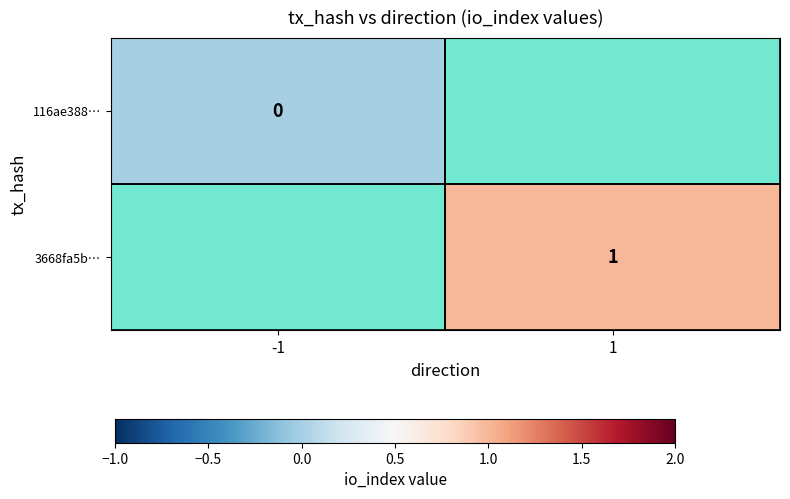

The 3668fa5b… series shows 1 at 1. True or false?

True